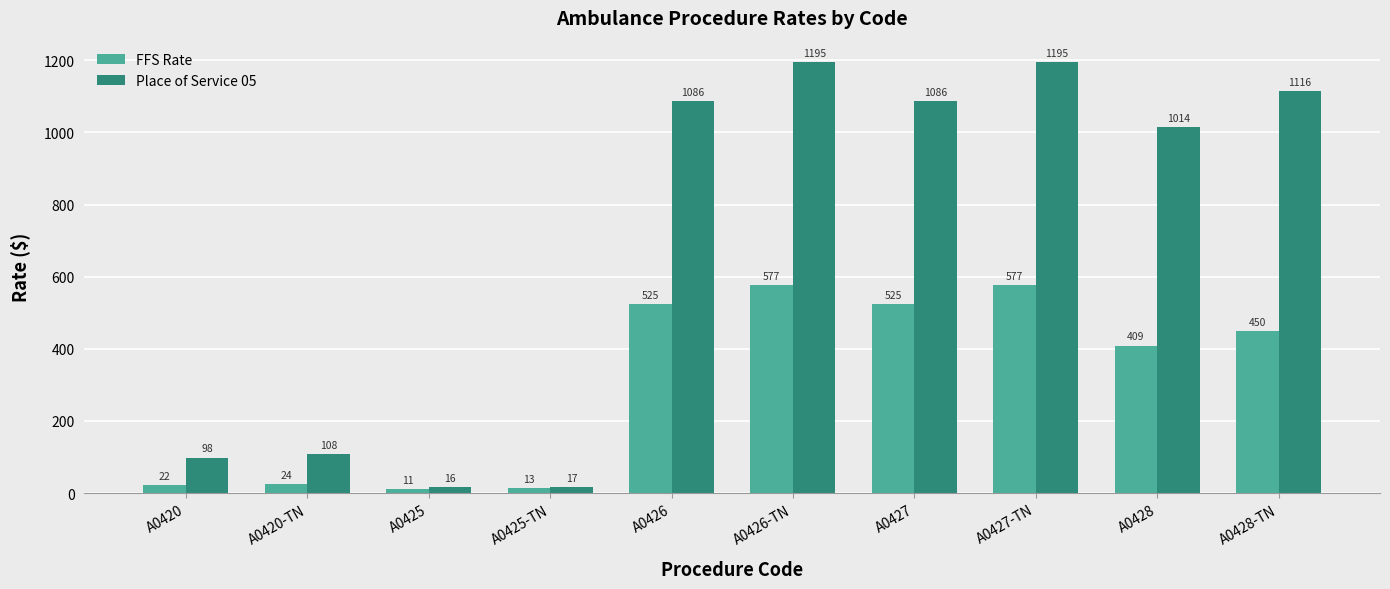

Rank the series by their maximum value, from lowest to highest.

FFS Rate, Place of Service 05